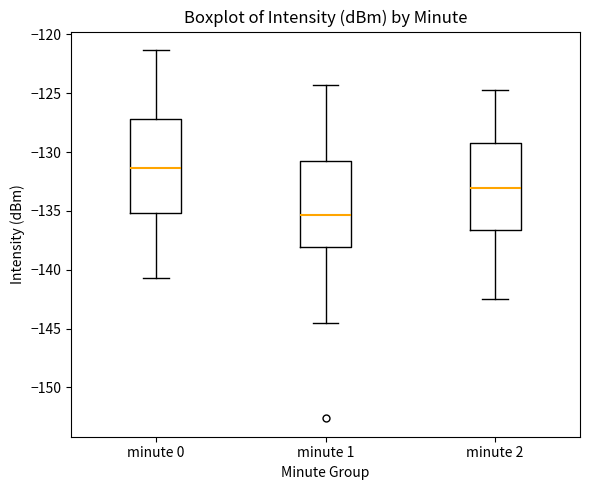

Reading left to right, transcribe this box plot: for each box, give where its median line is, the range the box spans, and where its two whiskers end, as read against the y-axis. The values are not printed on the chart, so give them approximately, as read against the axis.

minute 0: median -131.5, box -135.0 to -127.0, whiskers -140.5 to -121.5
minute 1: median -135.5, box -138.0 to -130.5, whiskers -144.5 to -124.5
minute 2: median -133.0, box -136.5 to -129.5, whiskers -142.5 to -124.5